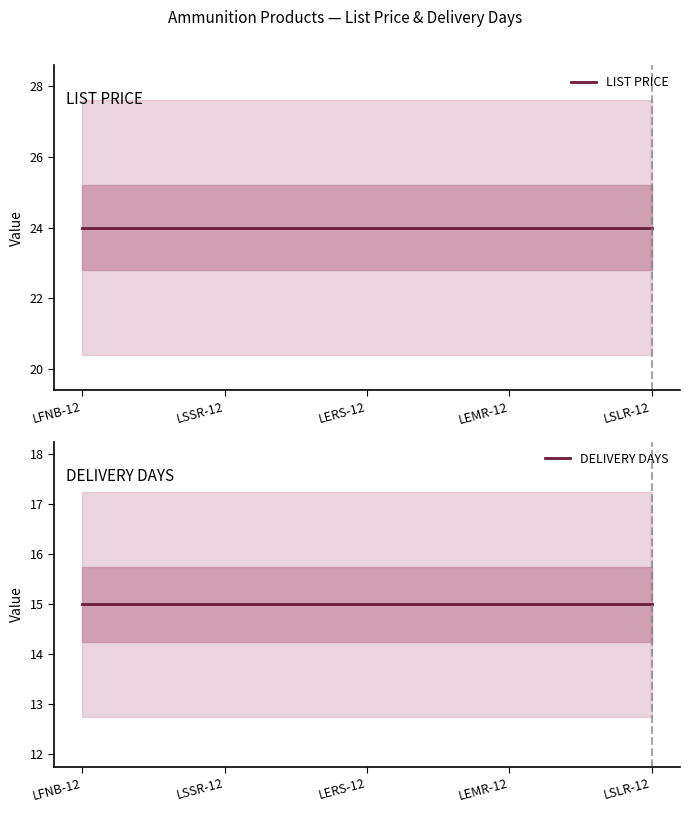

The LIST PRICE series shows 37 at LFNB-12. True or false?

False